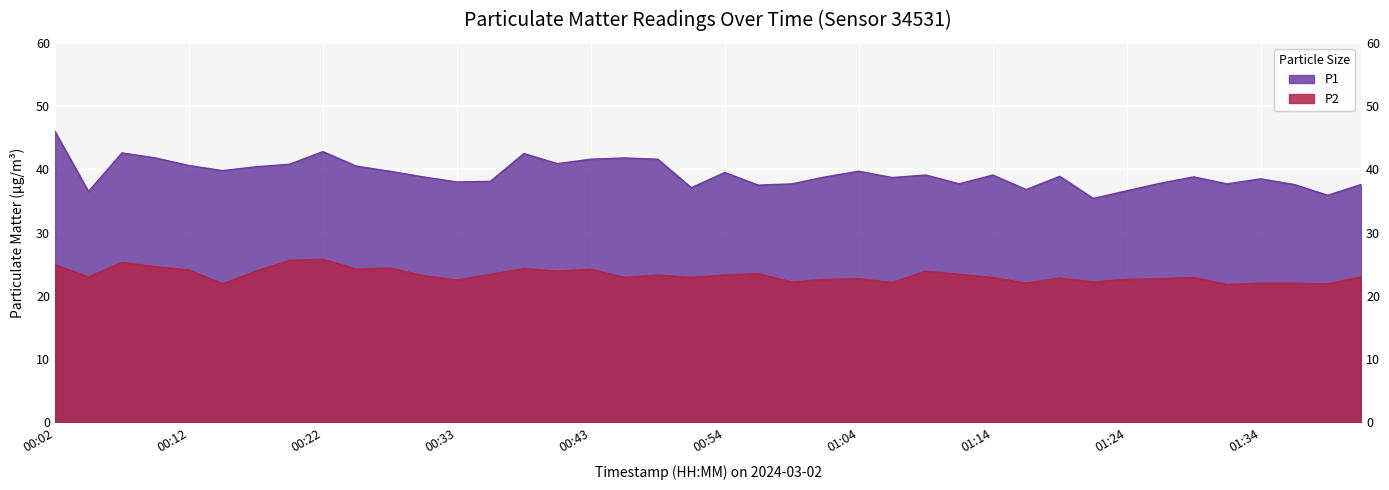

How many values in the P1 series are below 38?

13